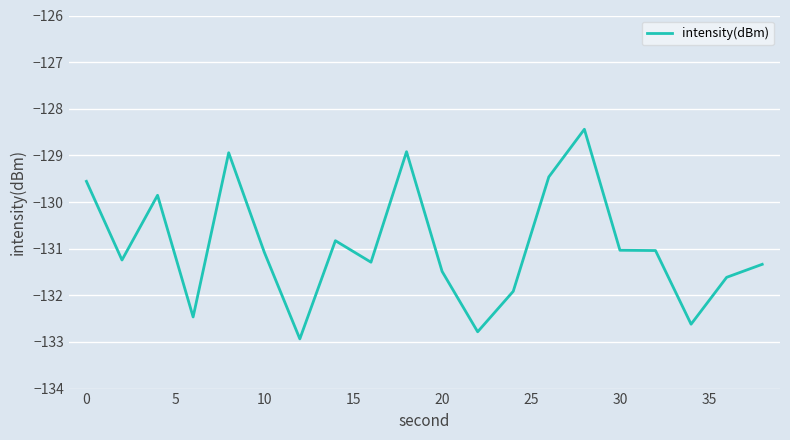

What is the difference between the maximum and second lowest values?

4.3